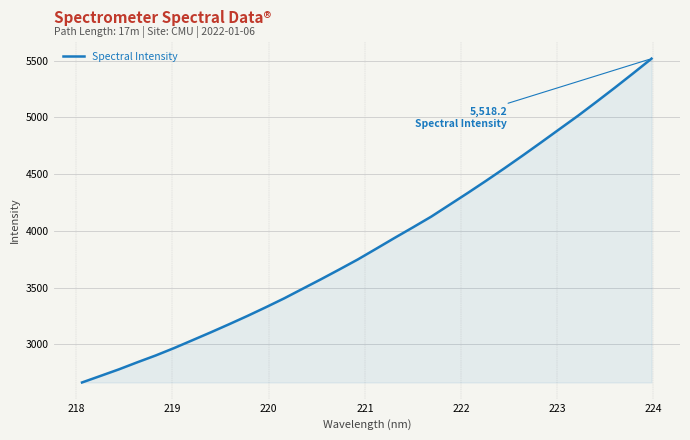

What is the difference between the maximum and minimum values?

2853.1